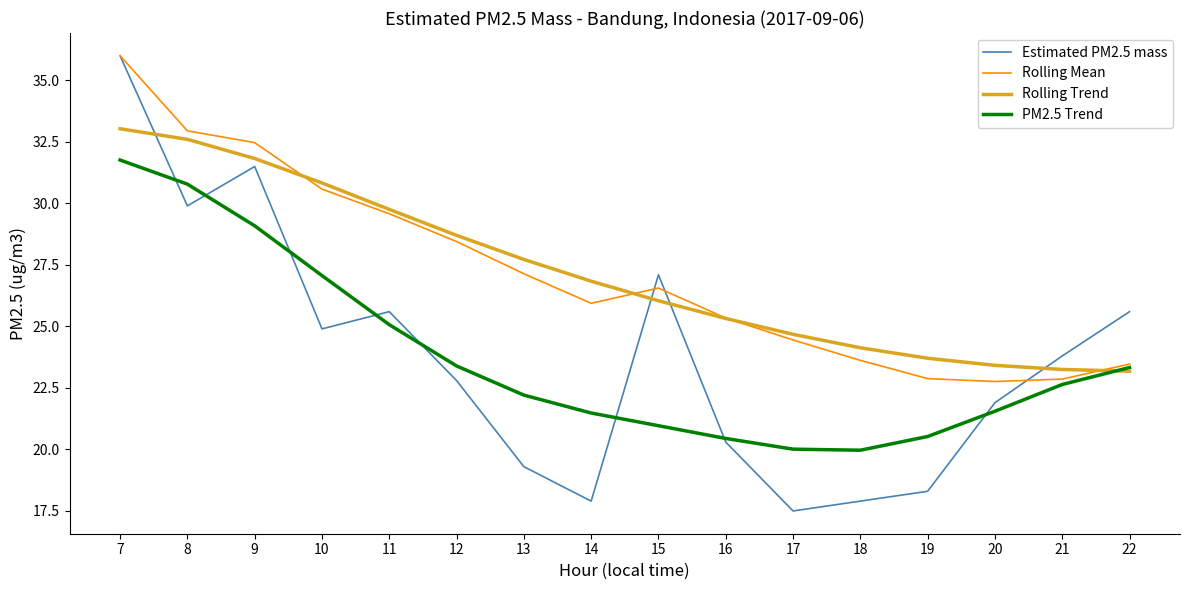

In Rolling Mean, how many points are lower than both neighbors (excluding endpoints)?

2